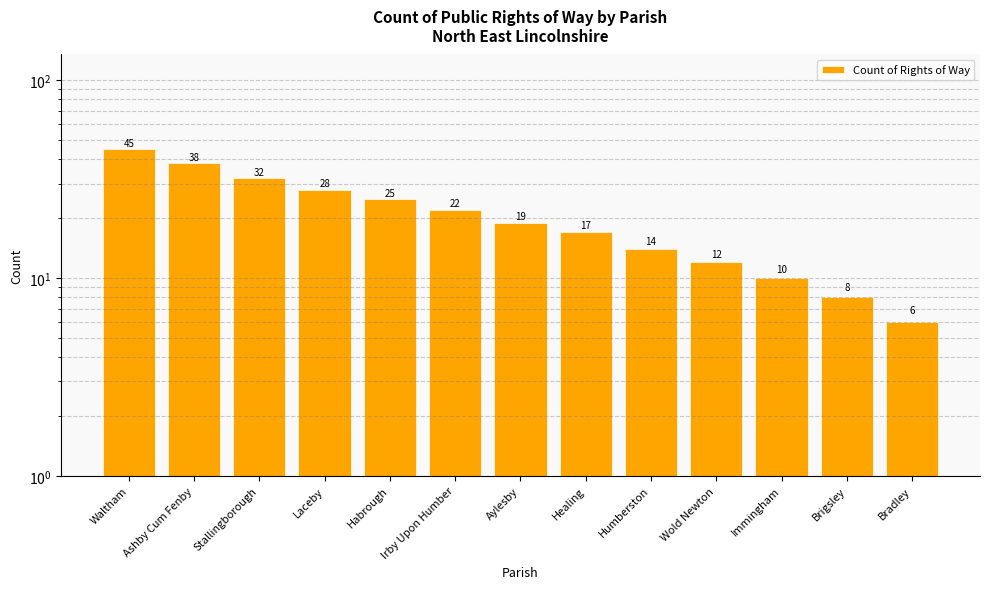

What is the label of the 6th bar from the right?

Healing